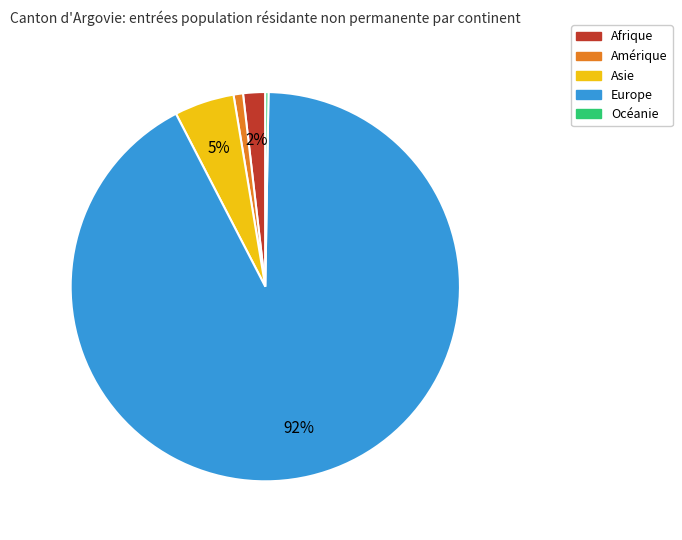

Which category has the biggest portion of the pie?

Europe